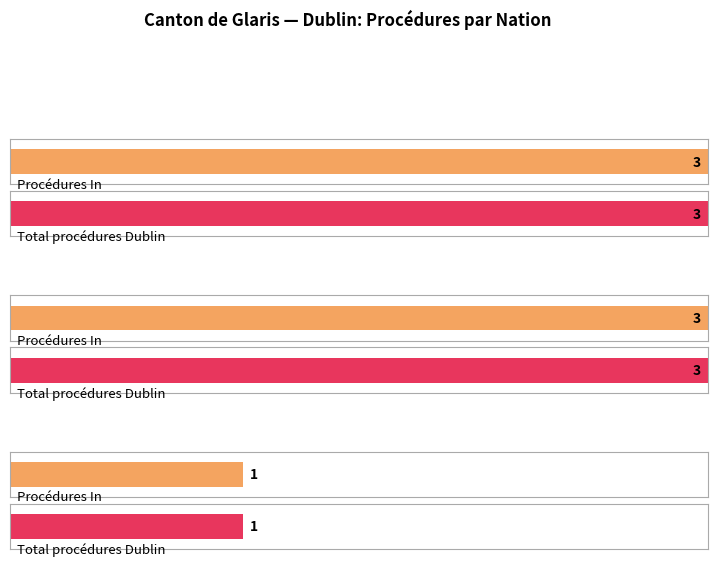

Which series has the largest range (max minus min)?

Procédures In